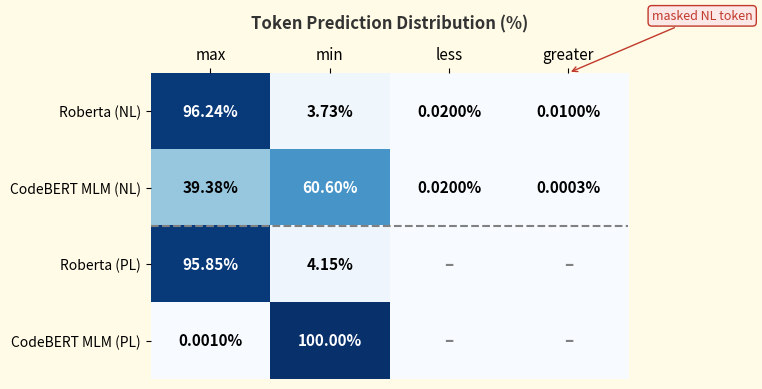

Which series changed the most between max and min?

CodeBERT MLM (PL)